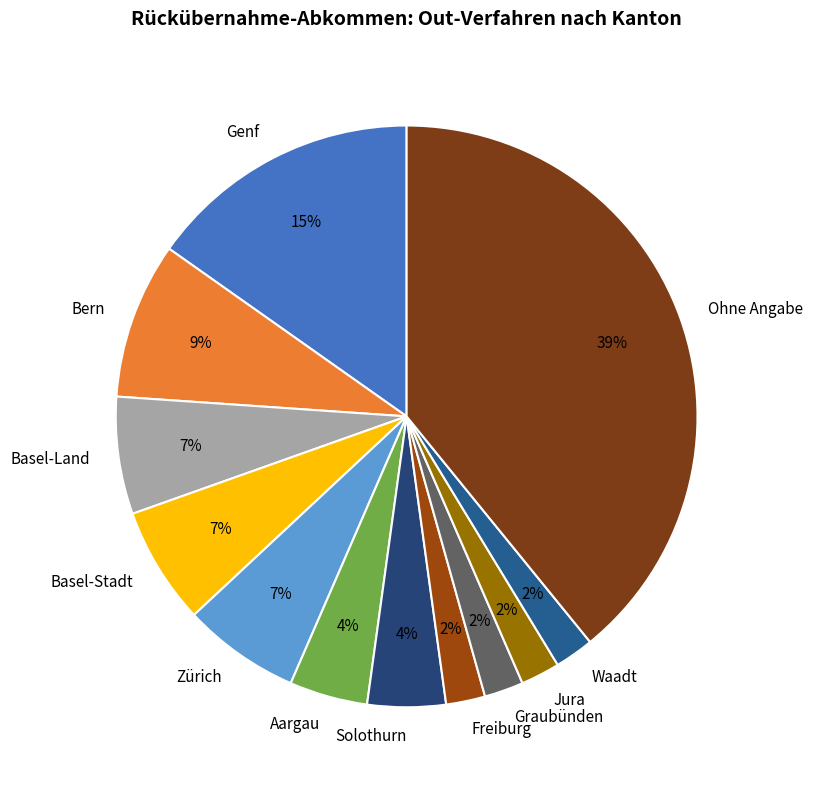

What is the largest slice in the pie chart?

Ohne Angabe